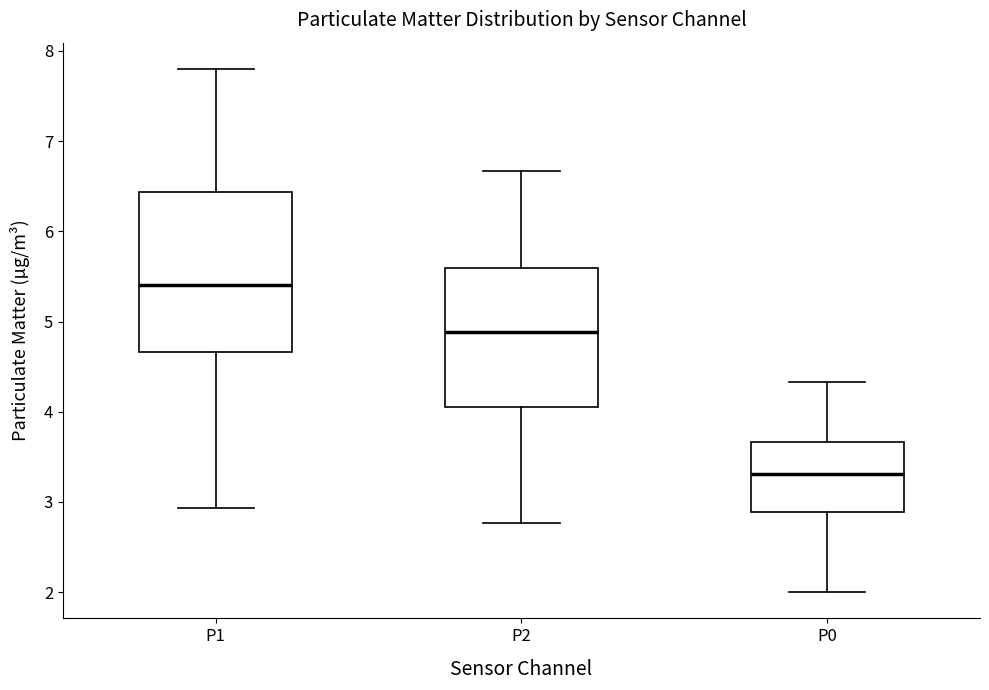

Where does the lower whisker of the box for P0 end on the y-axis? The values are not printed on the chart, so give them approximately, as read against the axis.

2.0